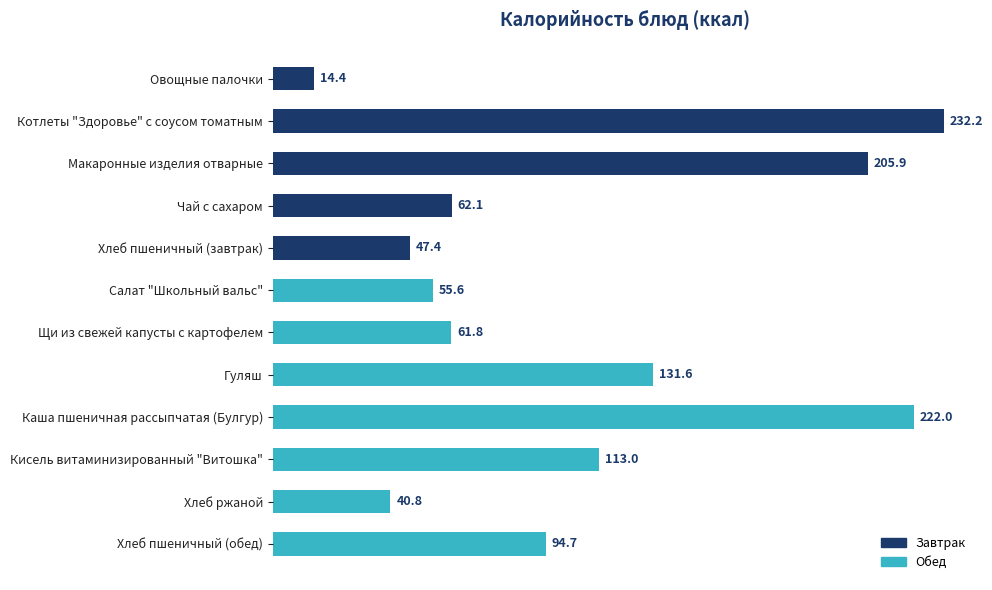

Rank the categories by value from highest to lowest.

Котлеты "Здоровье" с соусом томатным, Каша пшеничная рассыпчатая (Булгур), Макаронные изделия отварные, Гуляш, Кисель витаминизированный "Витошка", Хлеб пшеничный (обед), Чай с сахаром, Щи из свежей капусты с картофелем, Салат "Школьный вальс", Хлеб пшеничный (завтрак), Хлеб ржаной, Овощные палочки